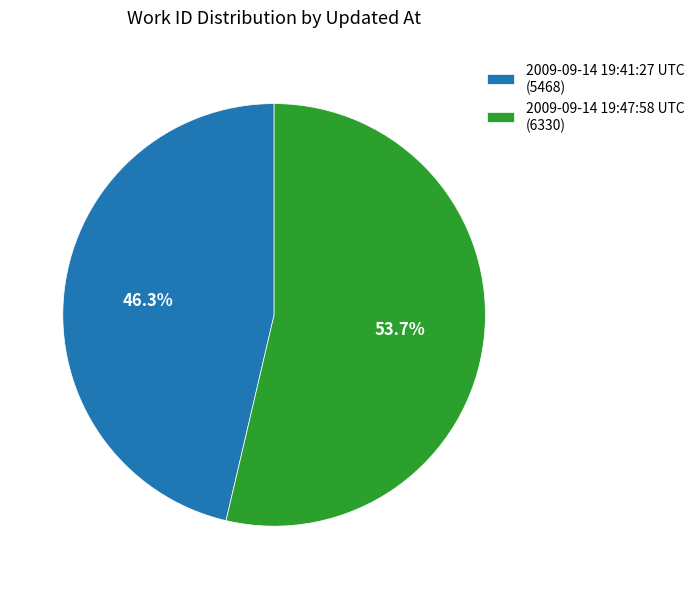

To the nearest percent, what percentage of the pie is 2009-09-14 19:47:58 UTC?

54%